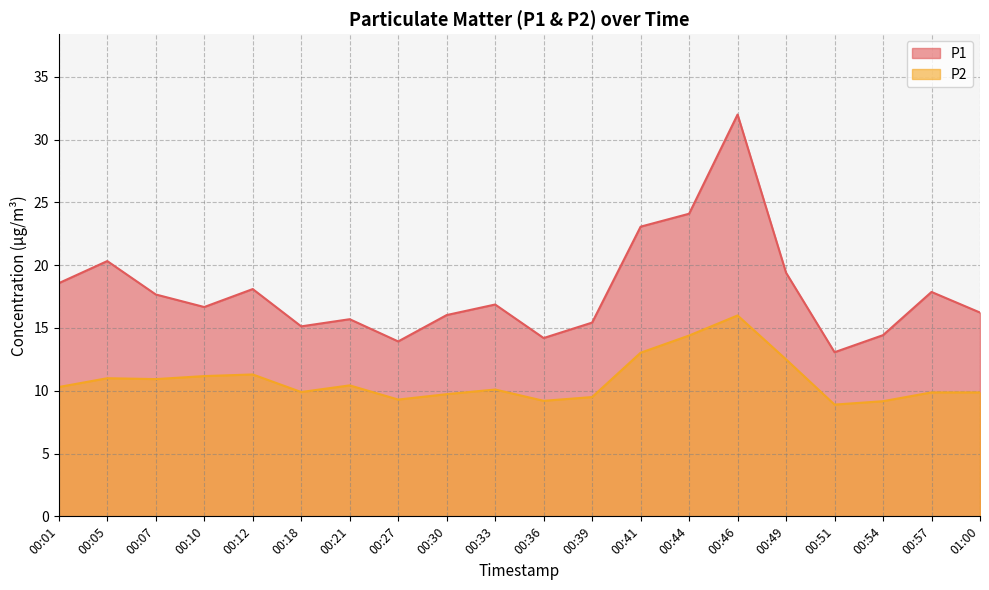

What position from the right is 00:10?

17